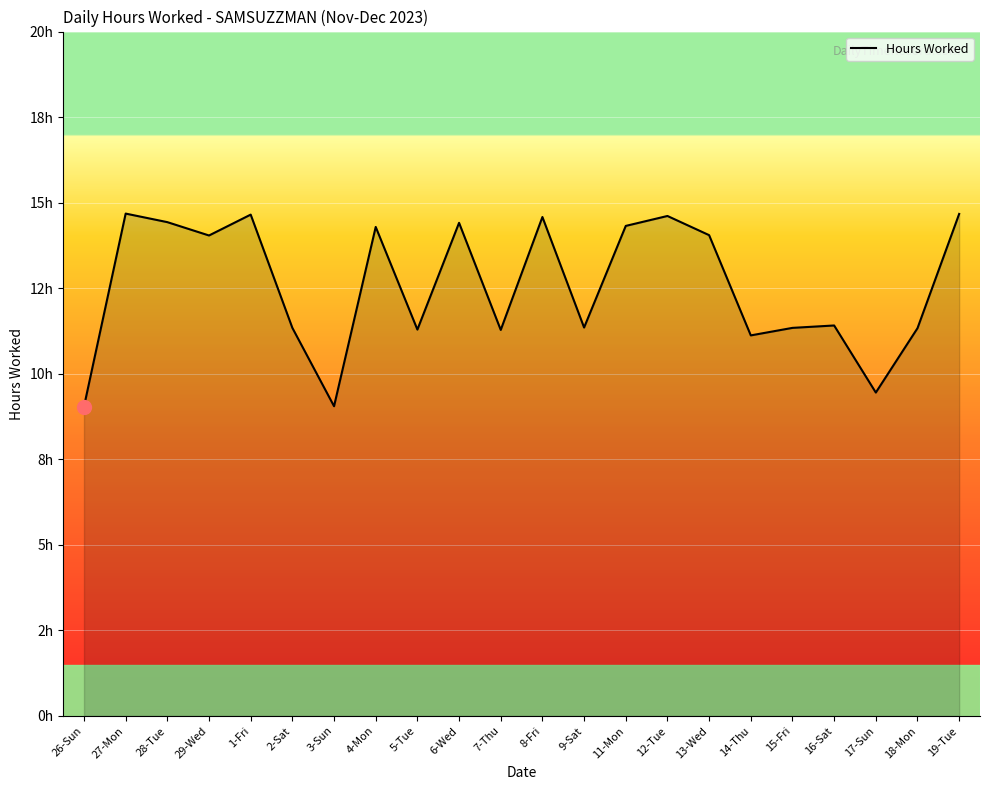

Does the chart have visible grid lines?

Yes